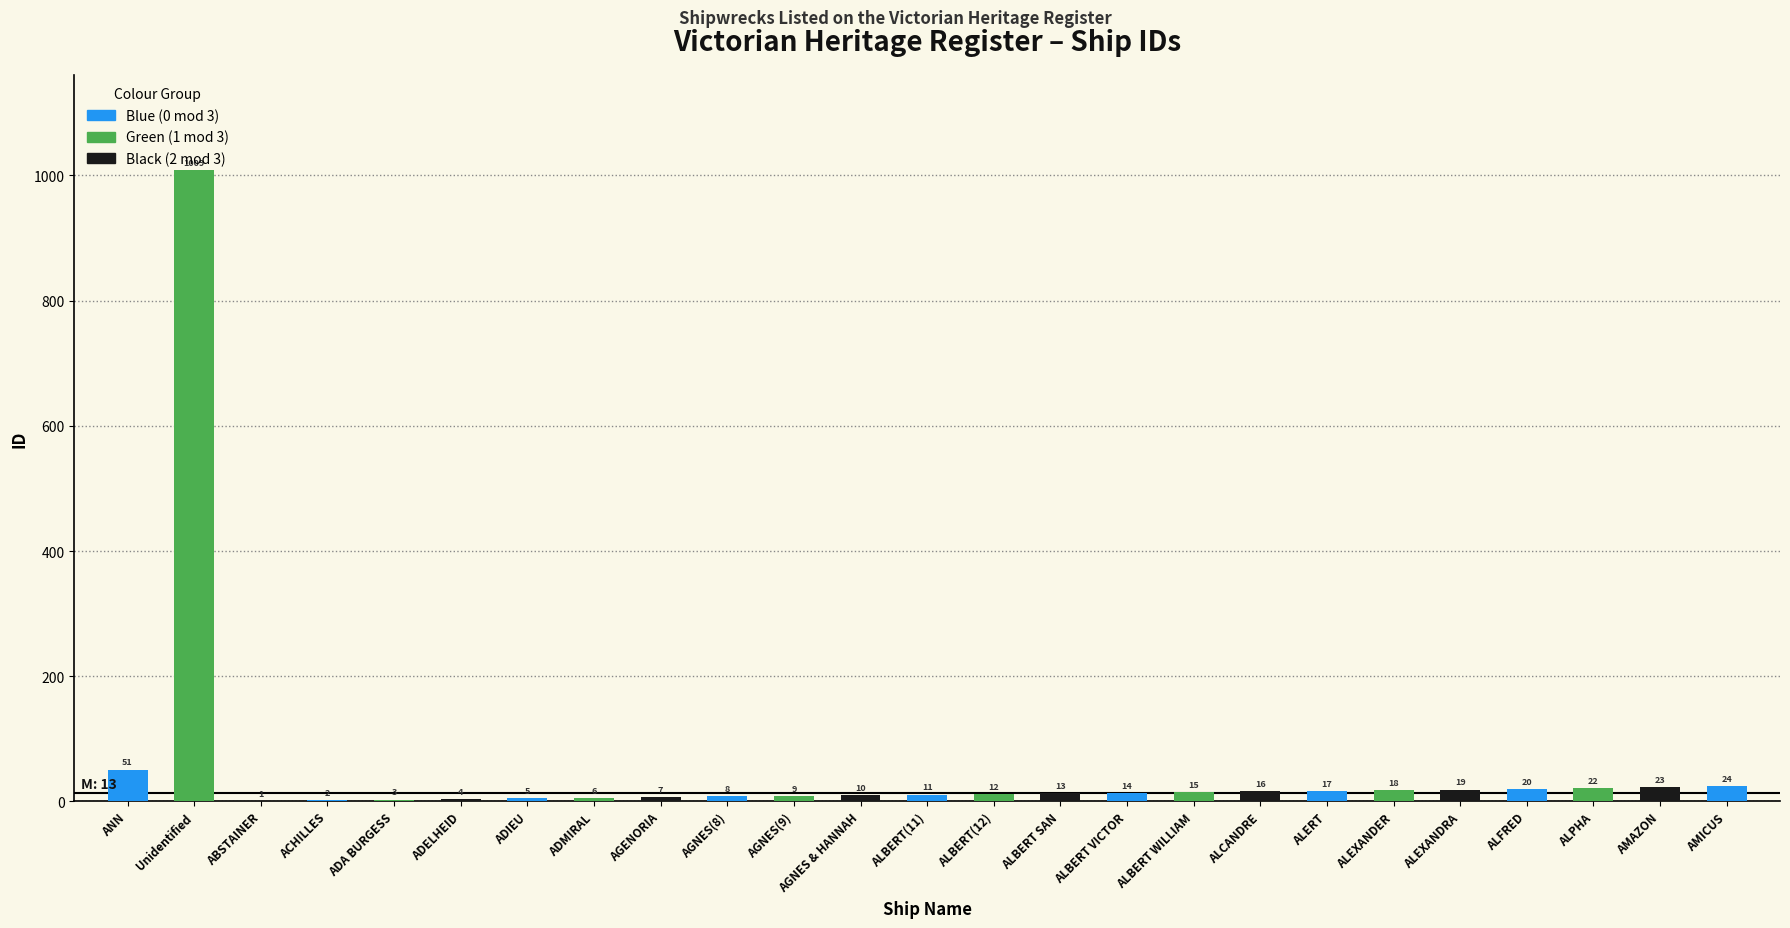

Reading left to right, list all the values displayed in this chart.

51	1009	1	2	3	4	5	6	7	8	9	10	11	12	13	14	15	16	17	18	19	20	22	23	24